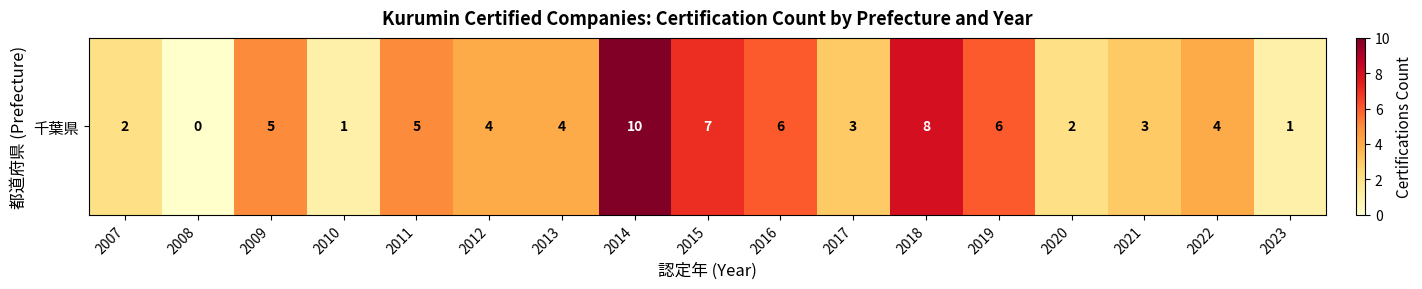

What is the greatest value displayed?

10